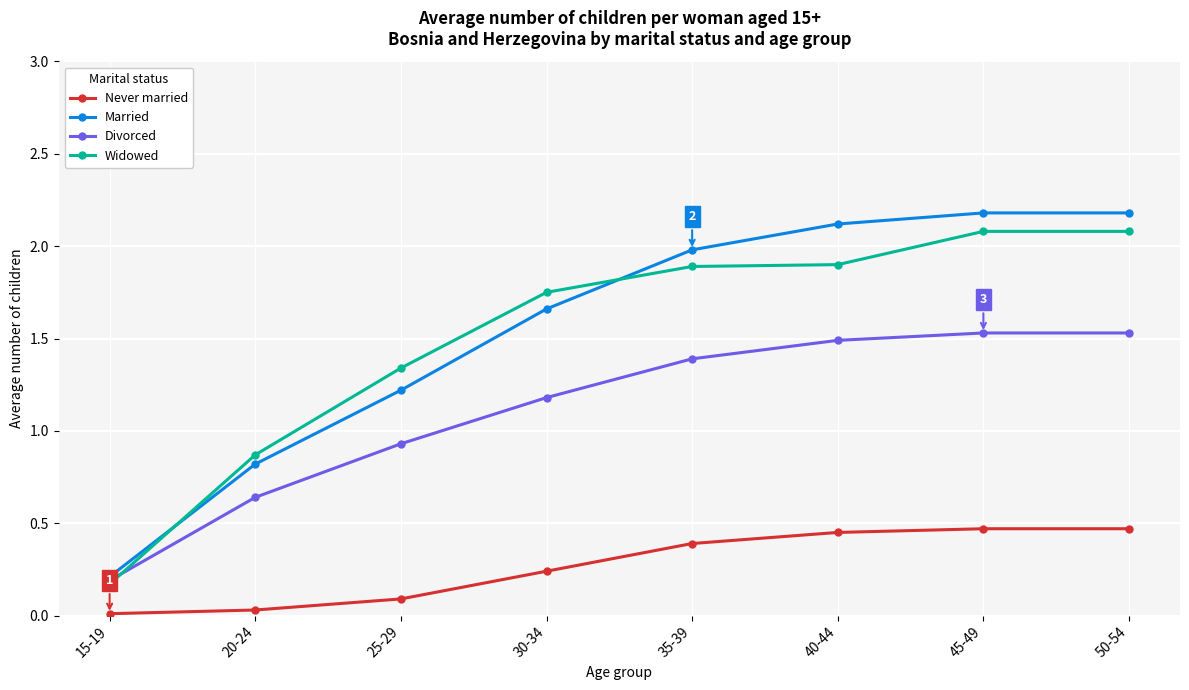

Which series has the largest range (max minus min)?

Married